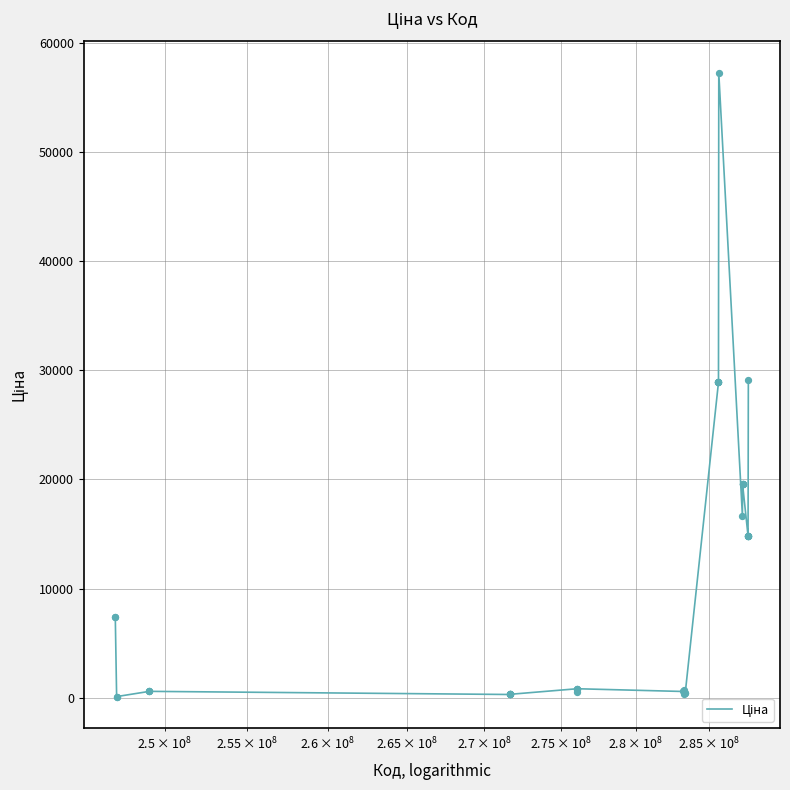

What is the greatest value displayed?

57258.0